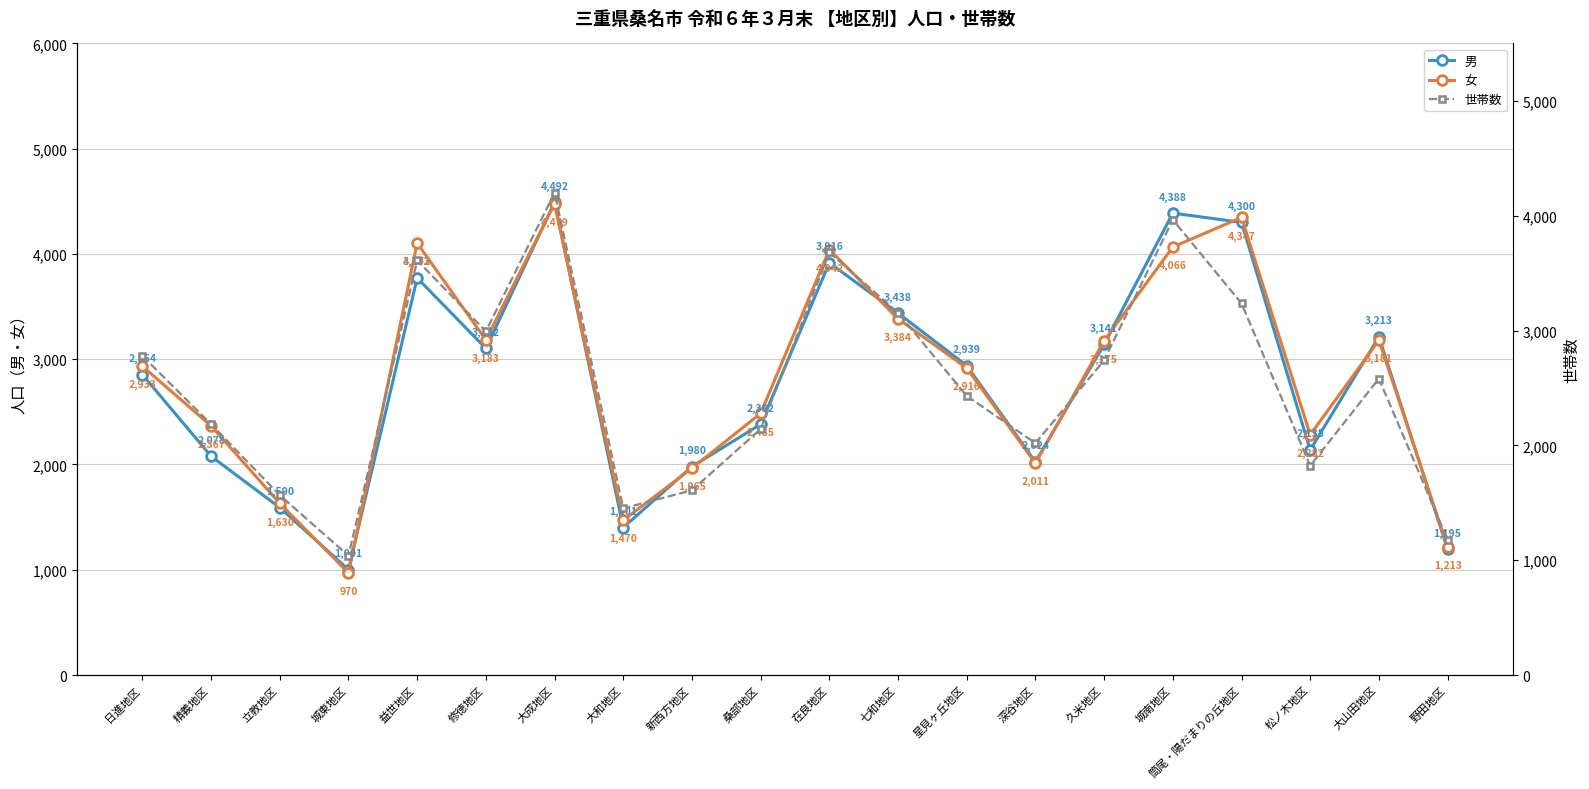

The value of 女 at 日進地区 is 2933. True or false?

True